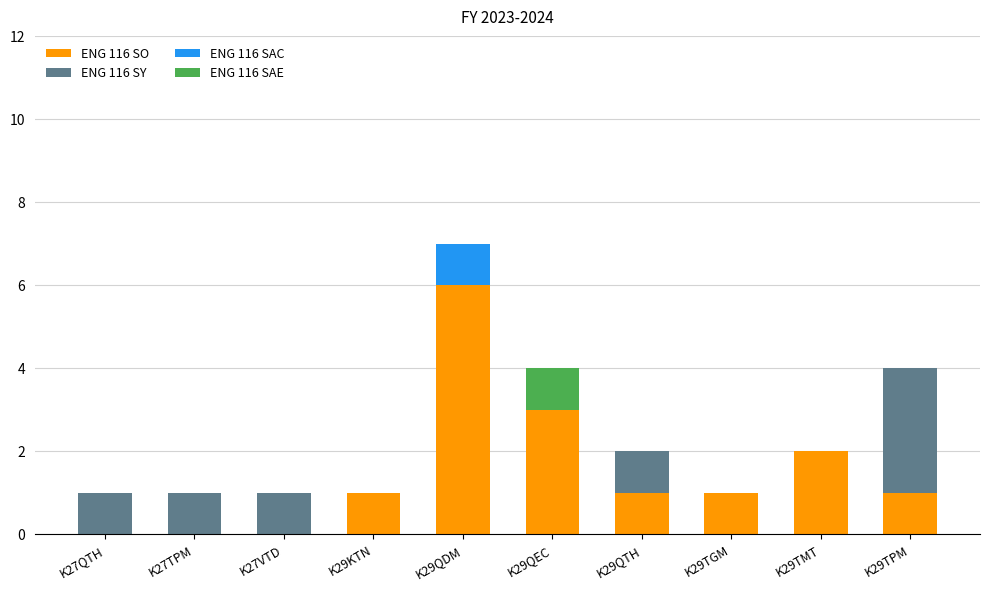

At which category is the sum across all series the highest?

K29QDM